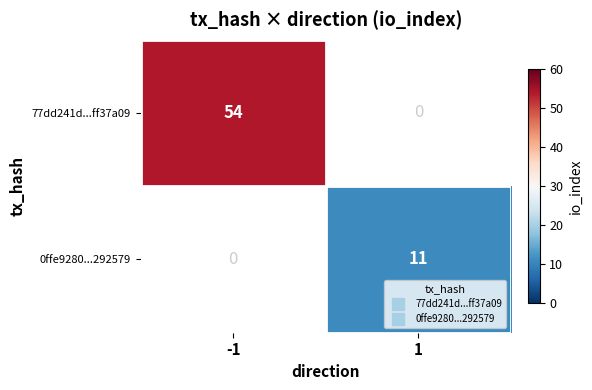

True or false: 0ffe9280...292579 has a value of 0 at -1.

True